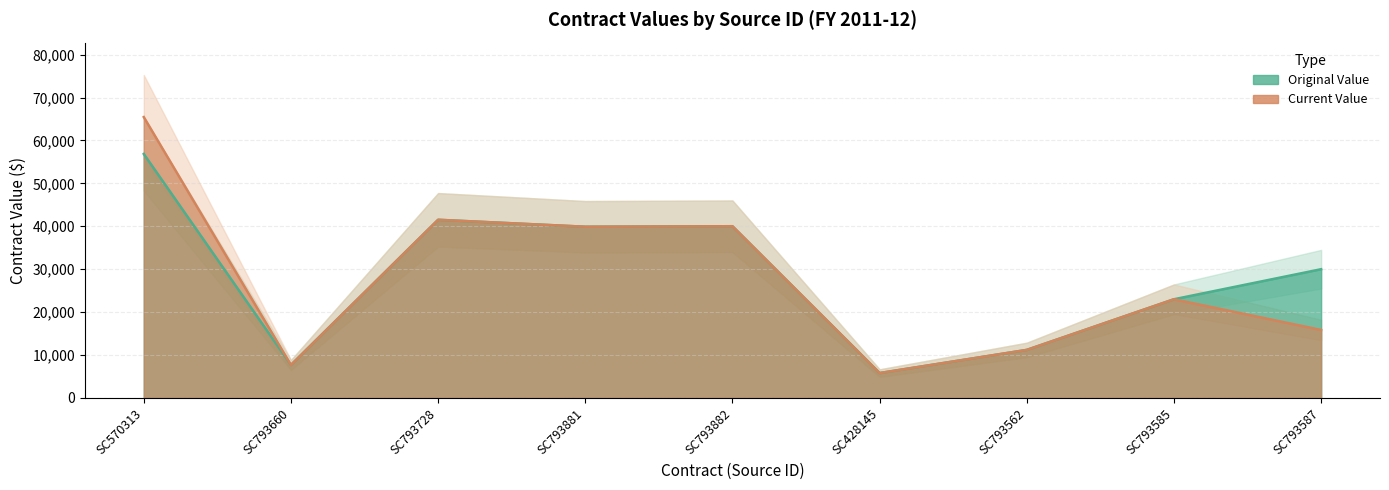

True or false: original_value has more than 1 points higher than both neighbors.

True